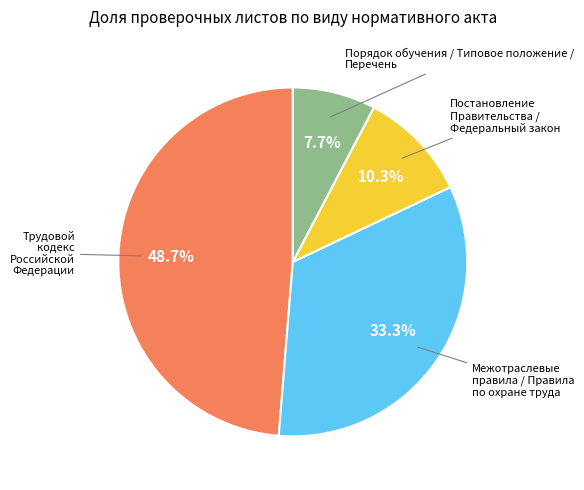

Which slice is the smallest?

Порядок обучения / Типовое положение / Перечень